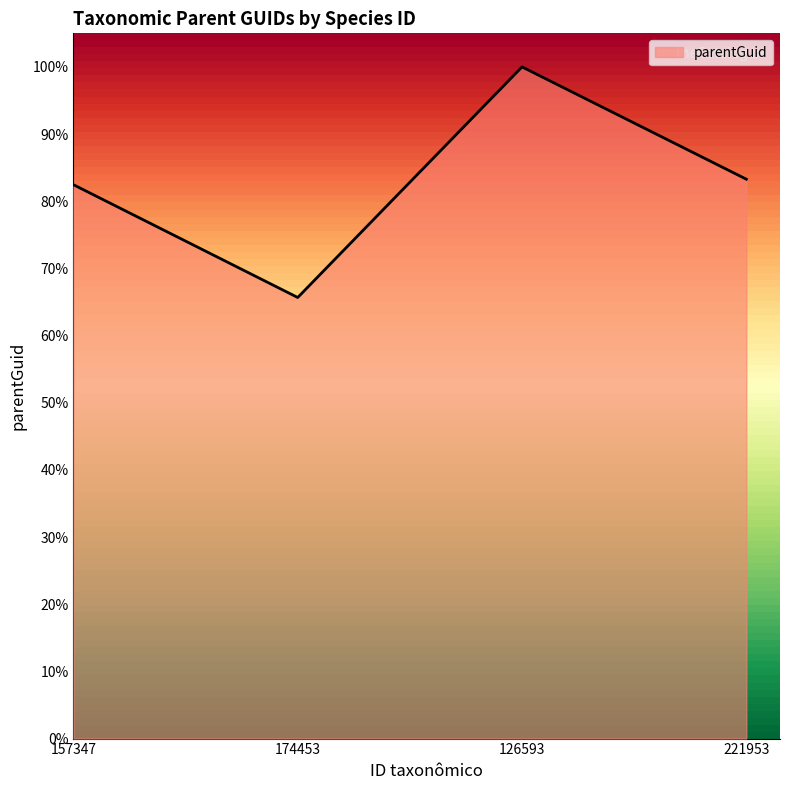

What is the change in value from 126593 to 221953?

-0.2